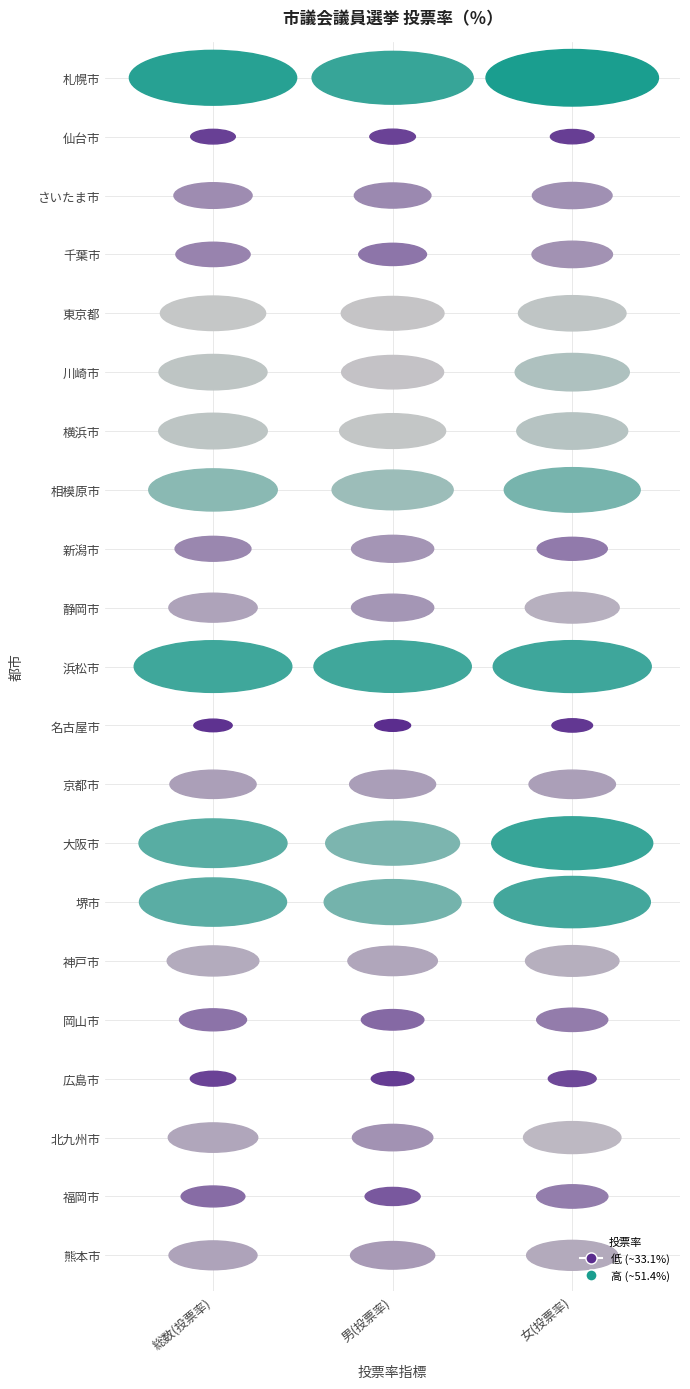

At which category does the chart reach its peak across all series?

2